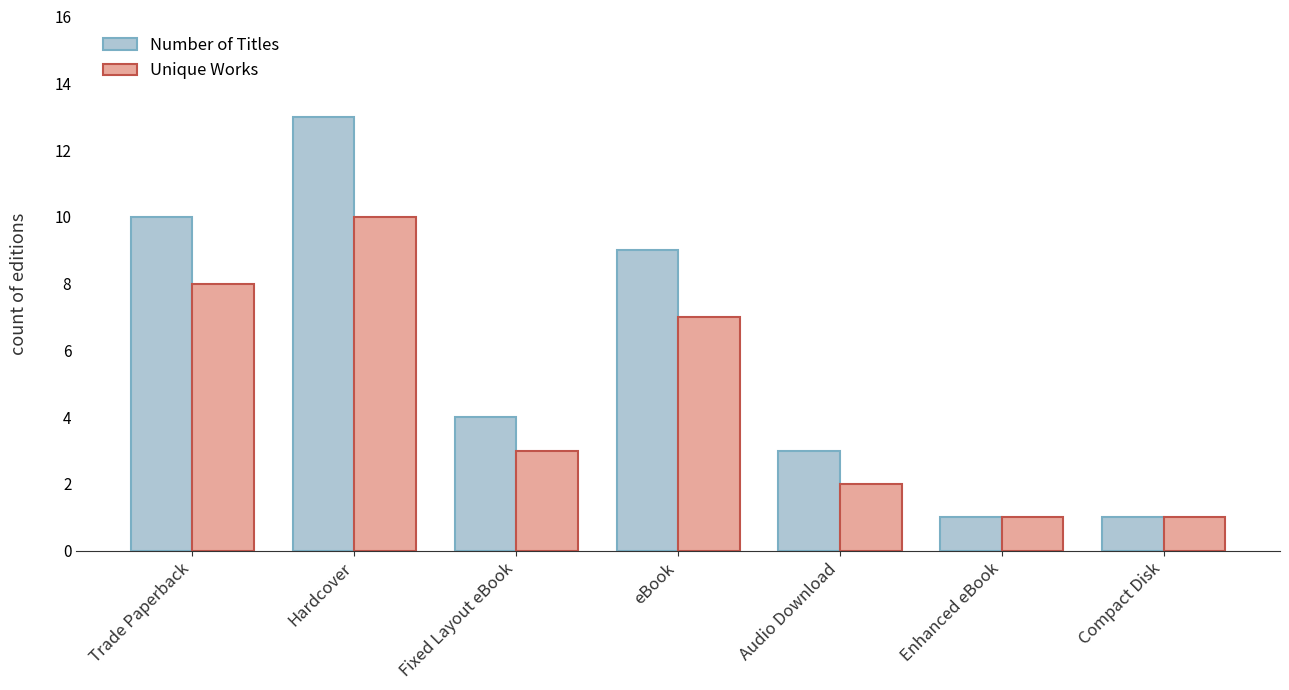

How many data points does each series have?

7